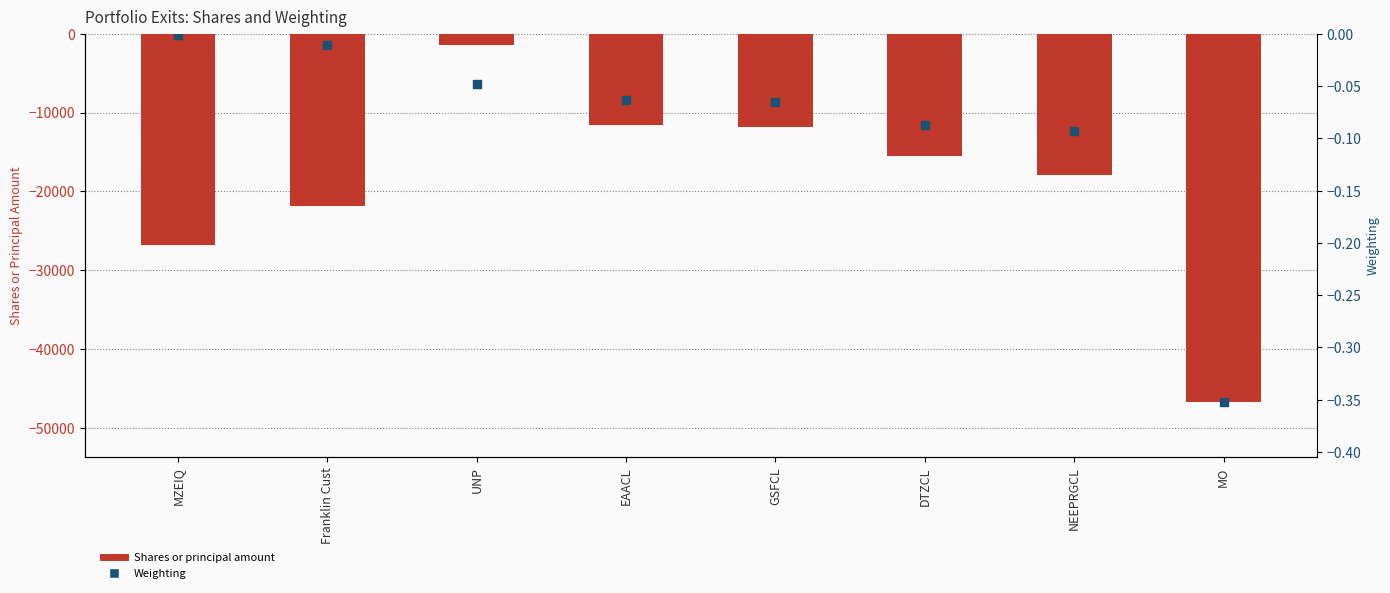

Which series has the largest total across all categories?

Weighting